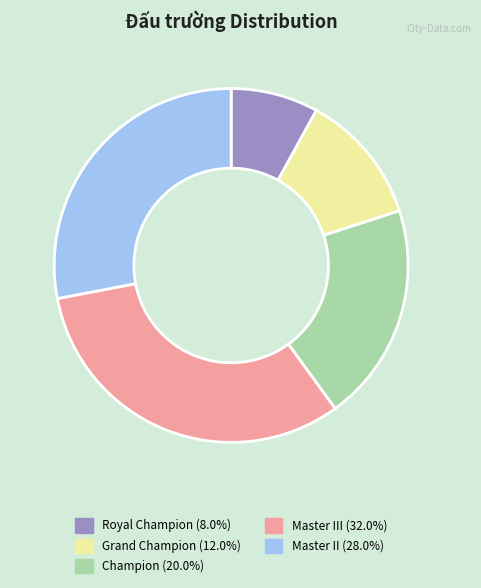

Does Master III (32.0%) account for over 50% of the chart?

No